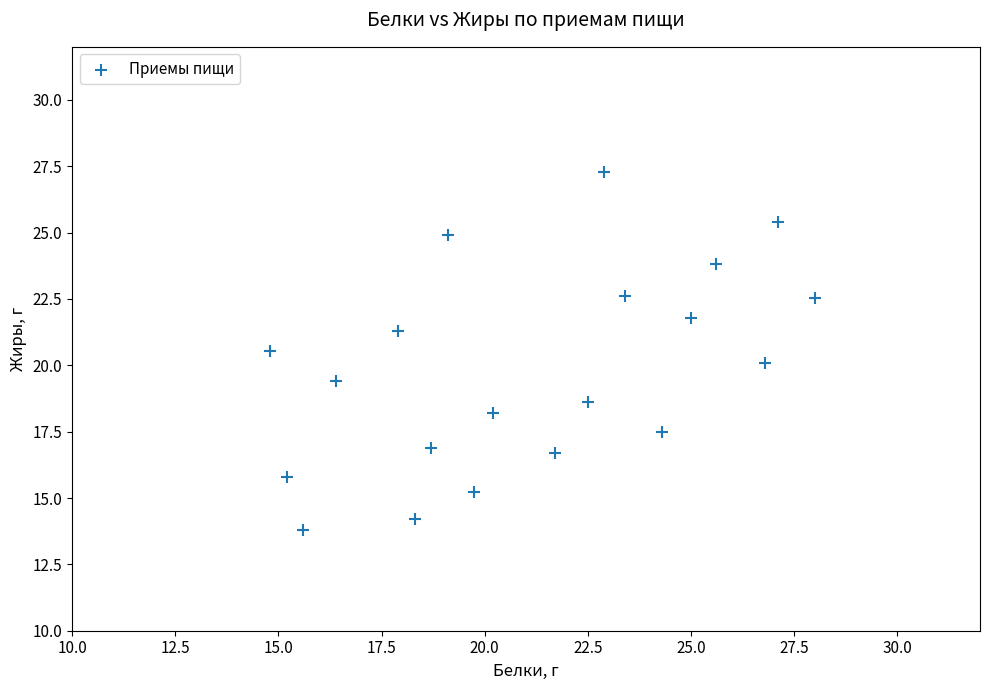

What is the range of Y values (max minus min)?

13.5